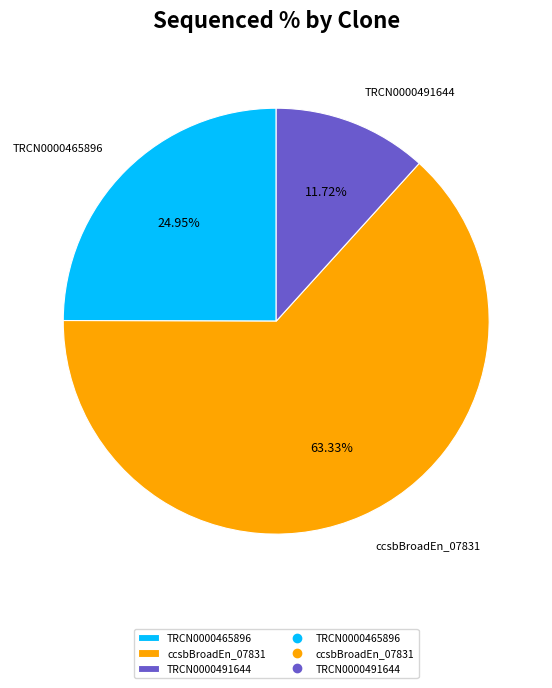

Approximately how many times larger is the value at TRCN0000491644 compared to TRCN0000465896?

0.5